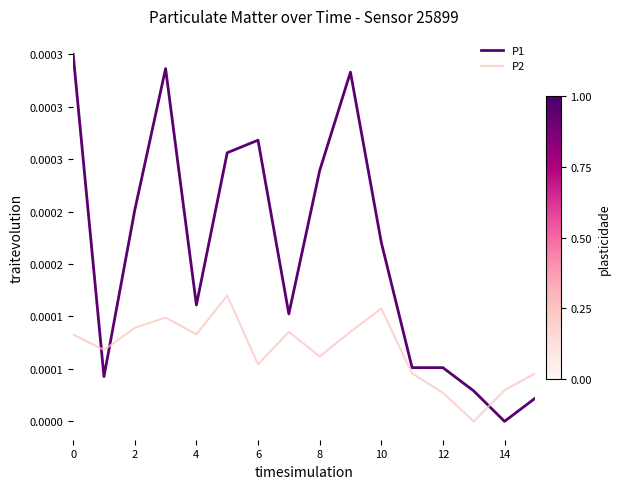

Is this an area chart (filled region under the line)?

No